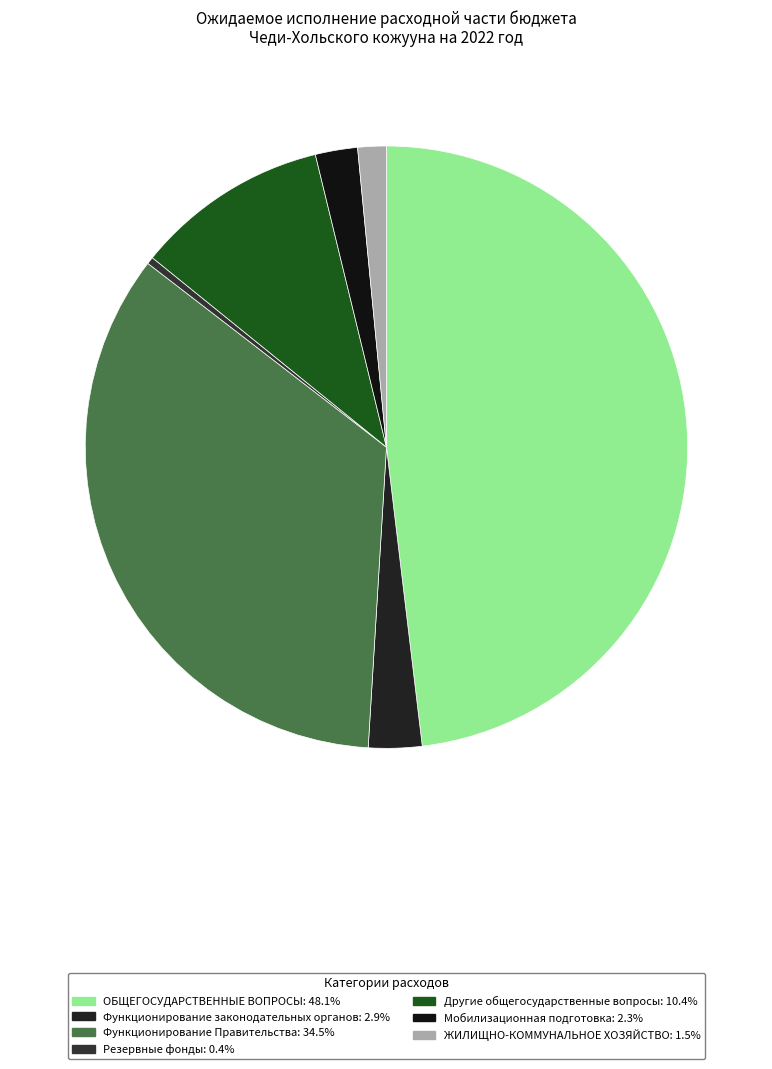

What is the smallest slice in the pie chart?

Резервные фонды